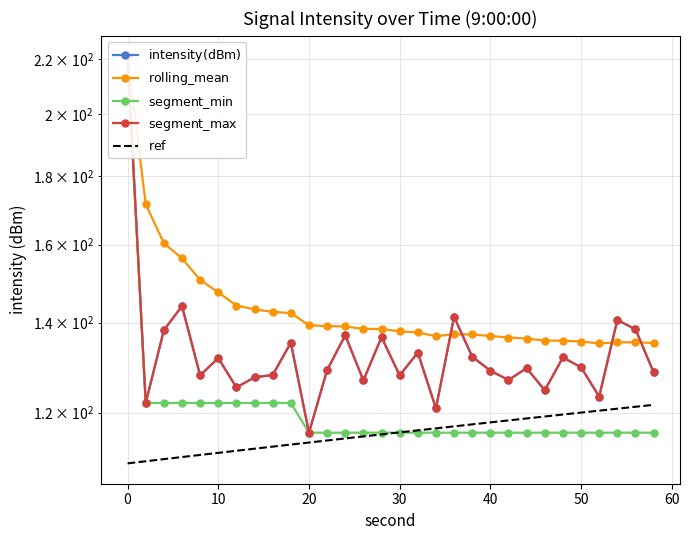

What is the average value of the ${\rm segment\_max}$ series?

133.5